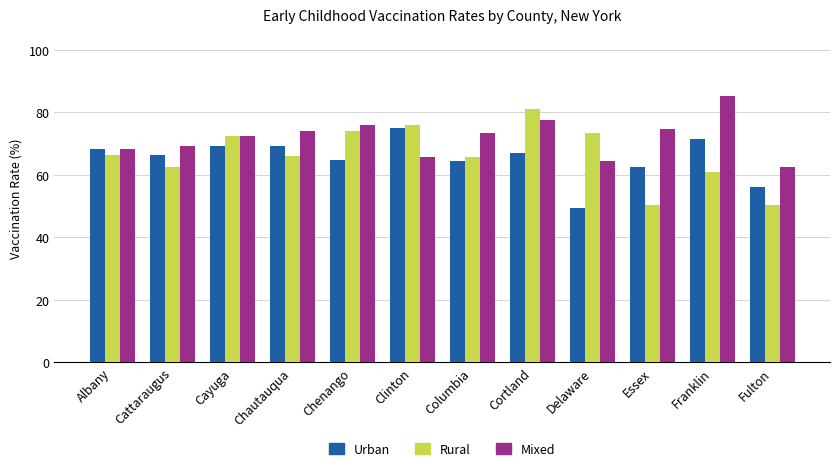

The Rural series shows 123.6 at Cortland. True or false?

False